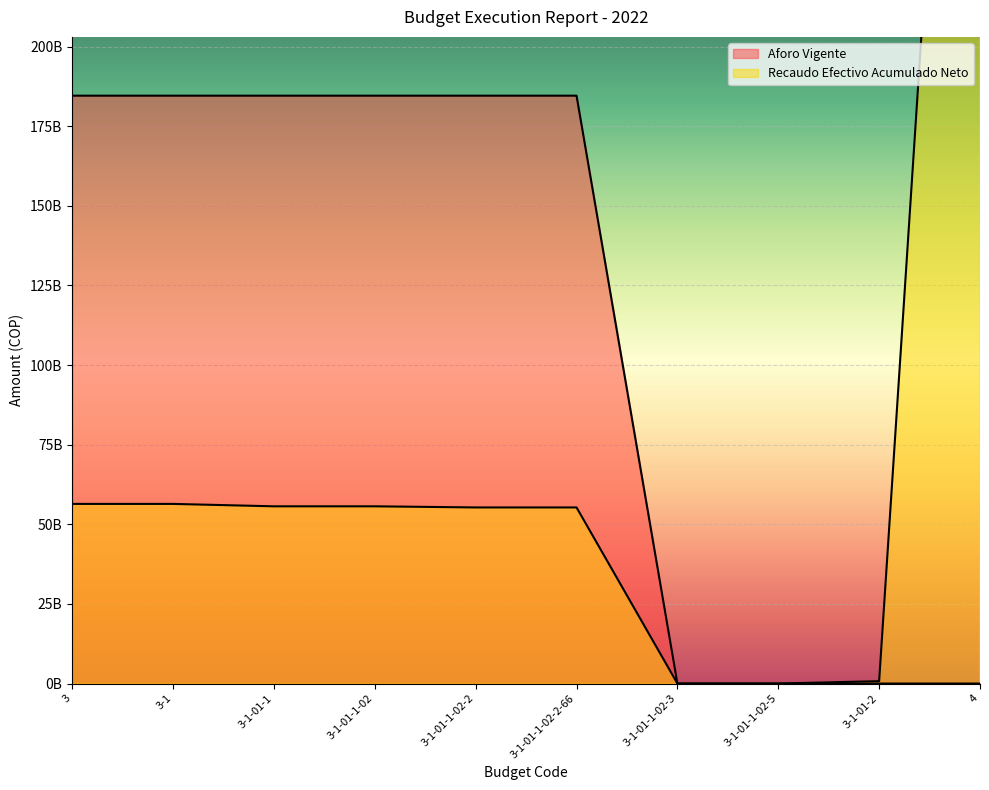

Count the number of categories in the chart.

10